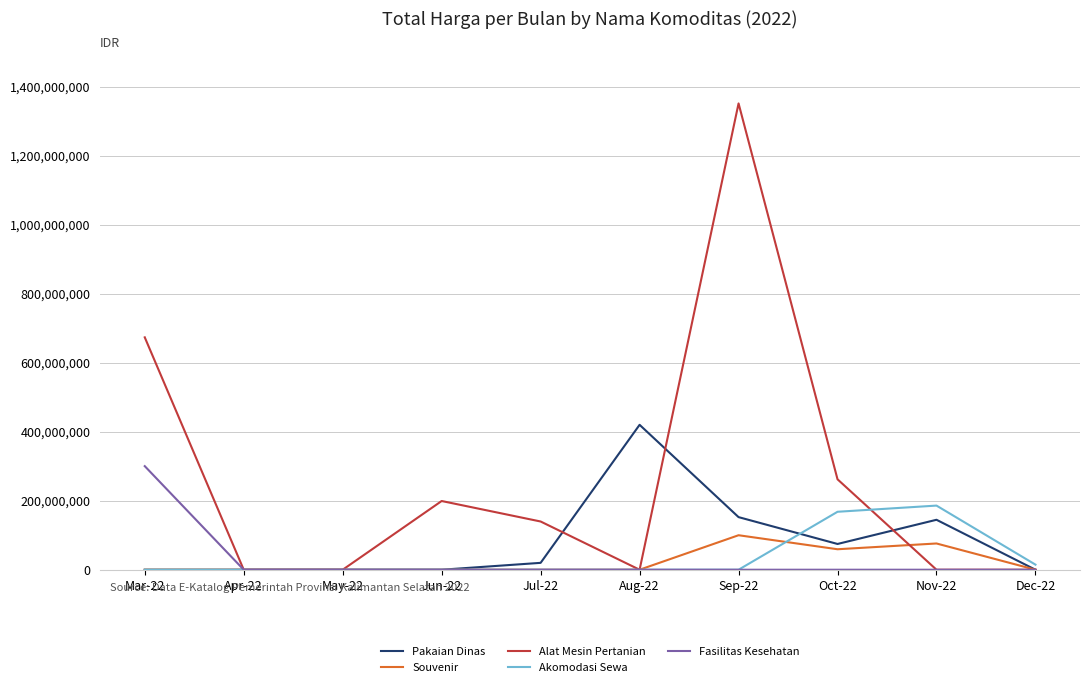

What is the greatest value displayed?

1351682000